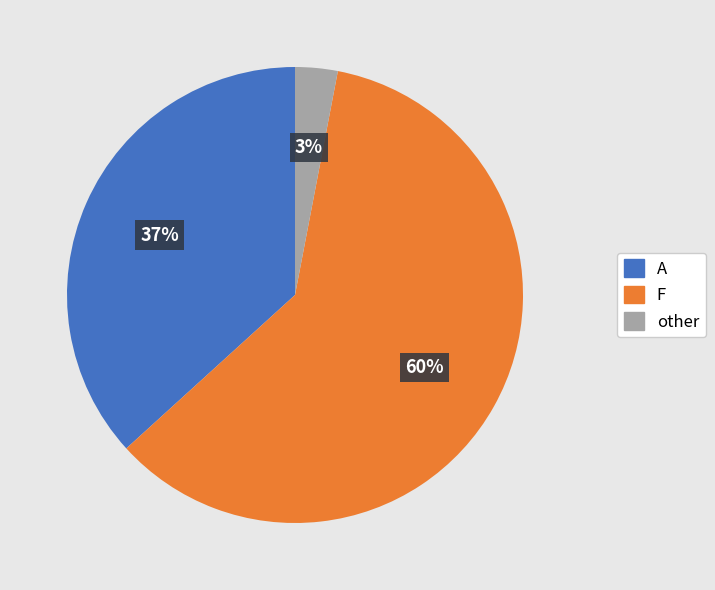

To the nearest percent, what is the average slice percentage?

33%